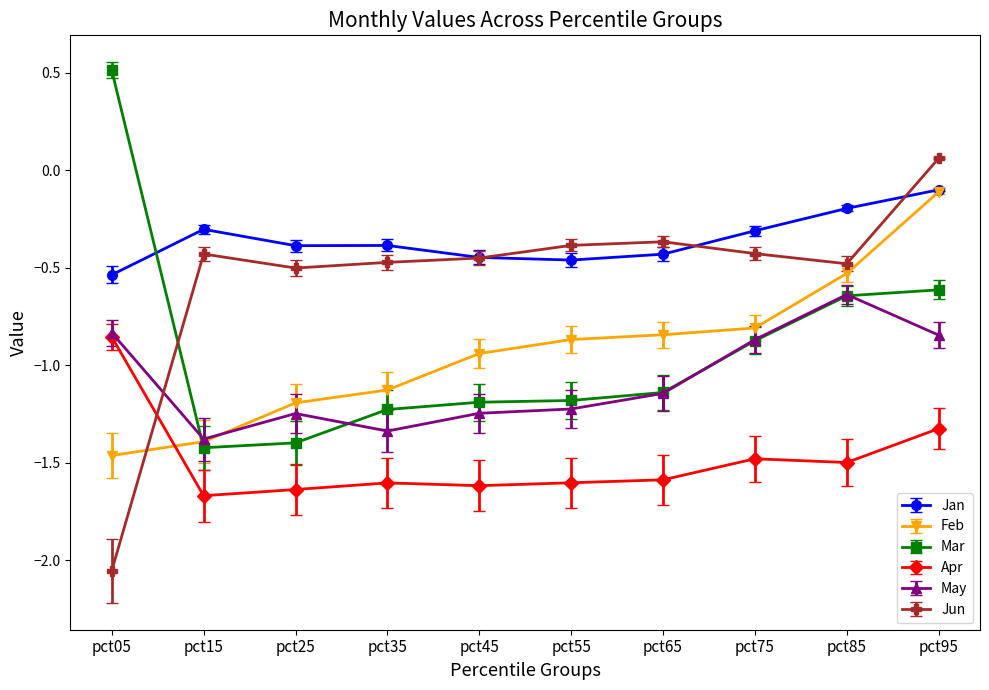

At which label is Jan closest to 0?

pct95